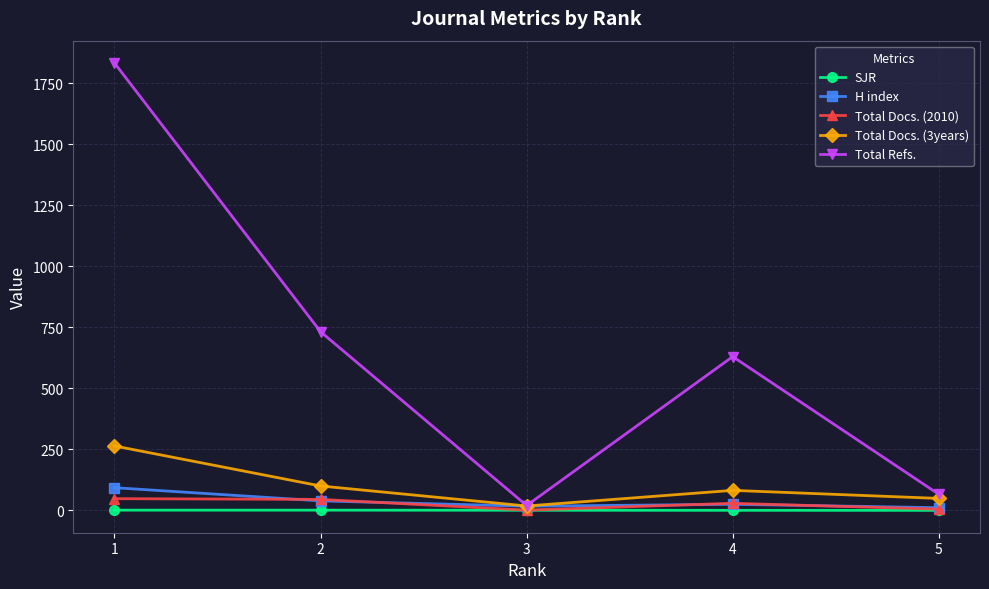

Is it true that H index equals 93.0 at 1?

True